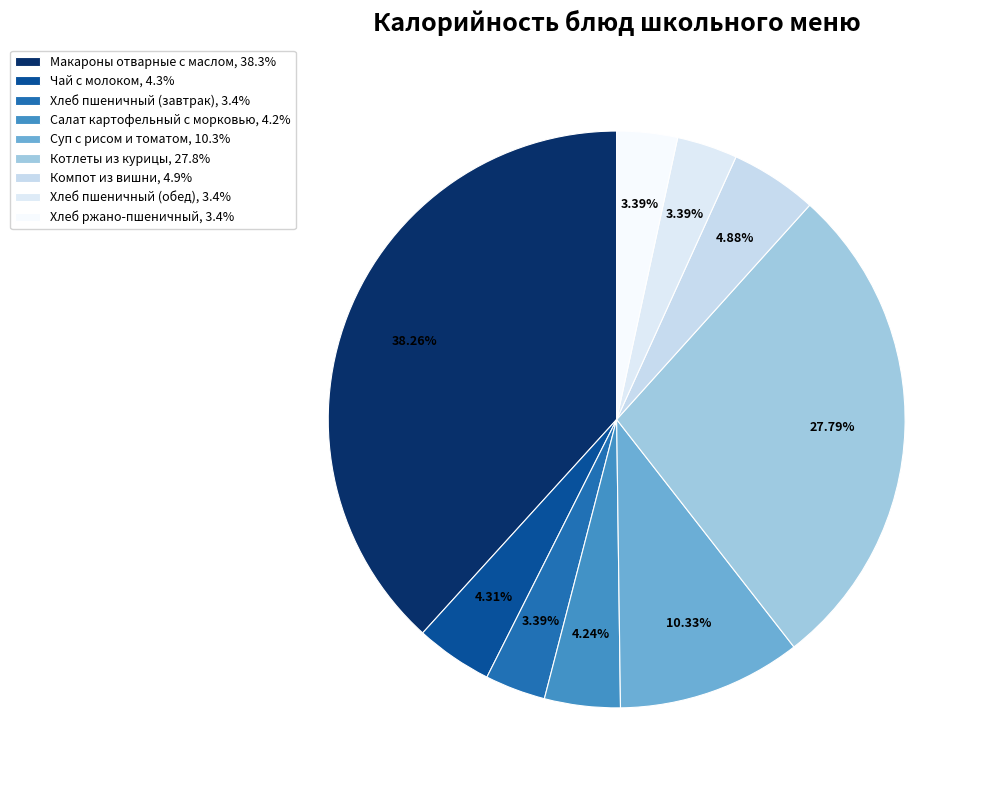

Count the number of slices in the pie.

9